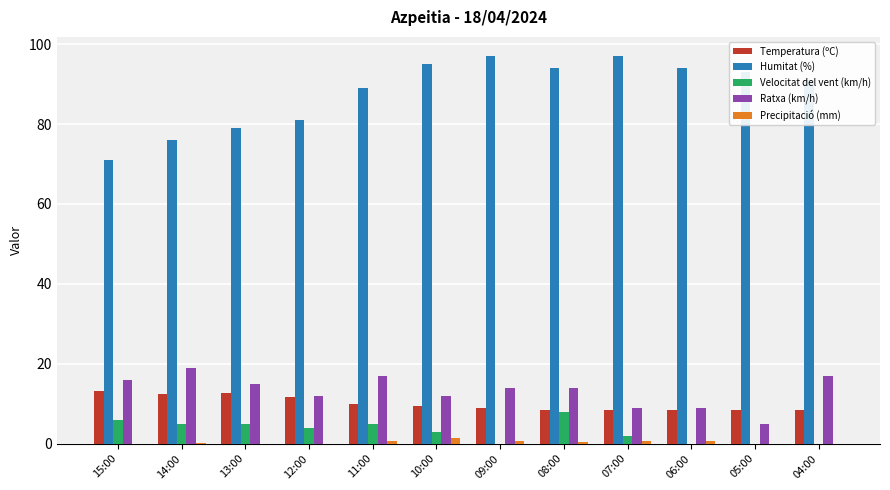

The Precipitació (mm) series shows 0.2 at 14:00. True or false?

True